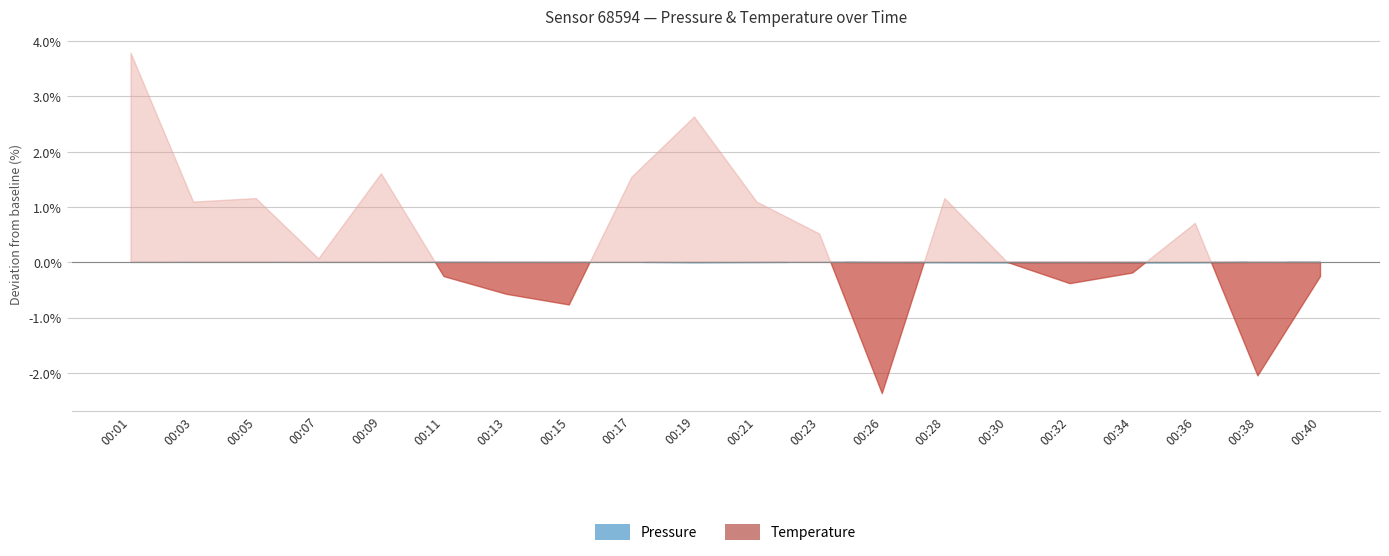

The temperature series shows 2.8 at 00:17. True or false?

False